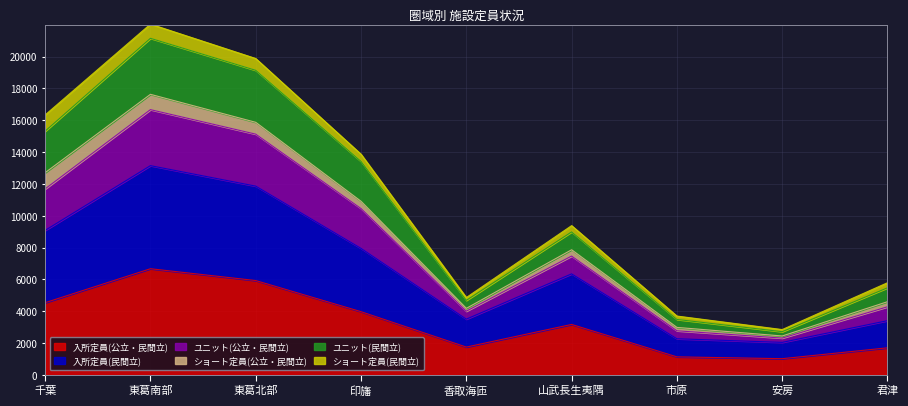

True or false: ユニット(公立・民間立) and 入所定員(民間立) cross at least once.

False